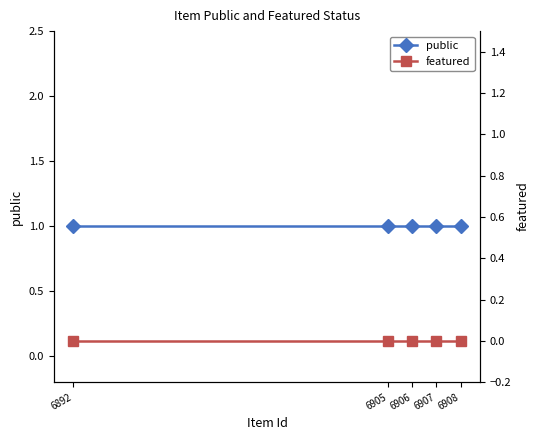

Rank the series by their average value, from highest to lowest.

public, featured